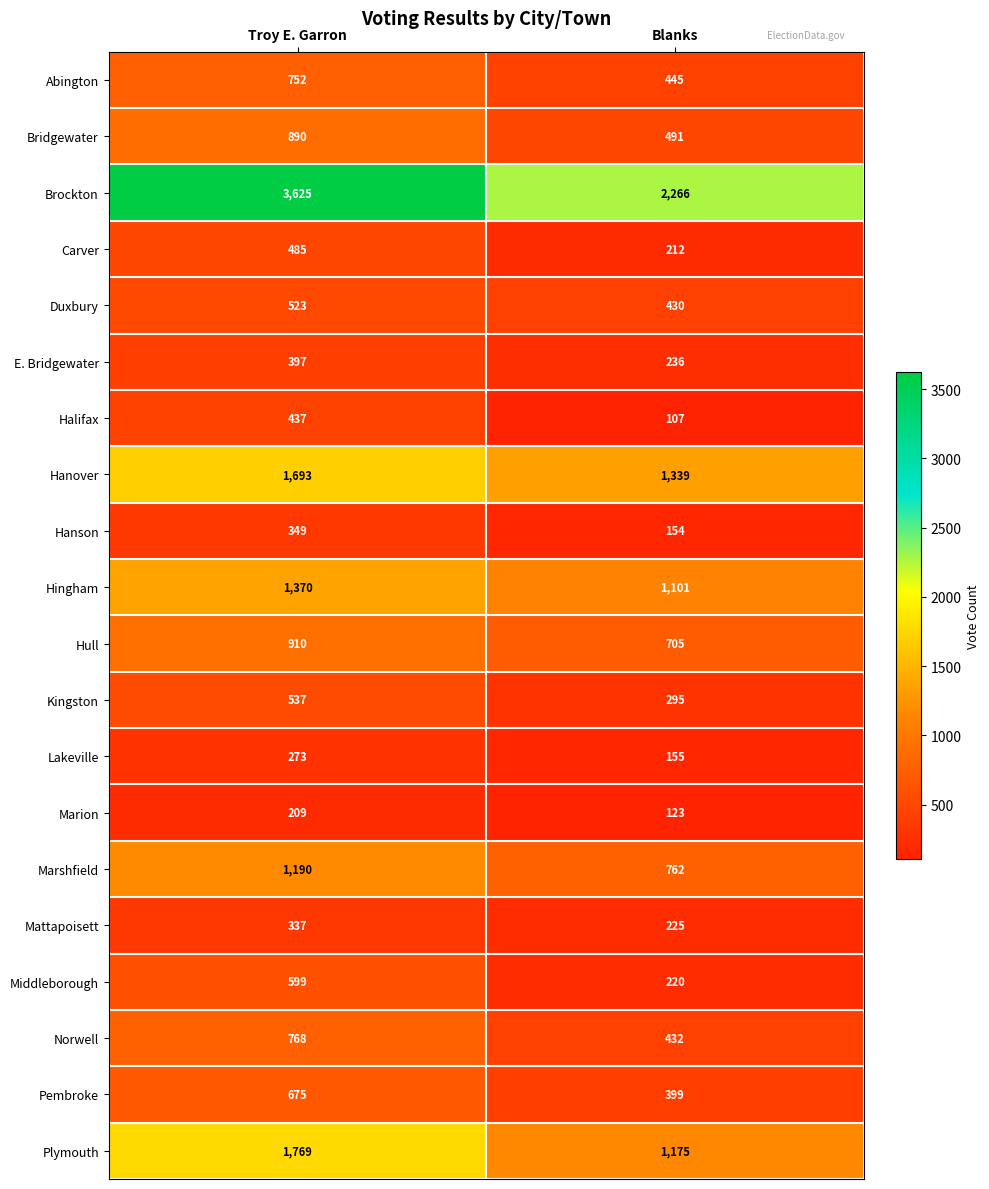

How many distinct data groups are displayed?

20